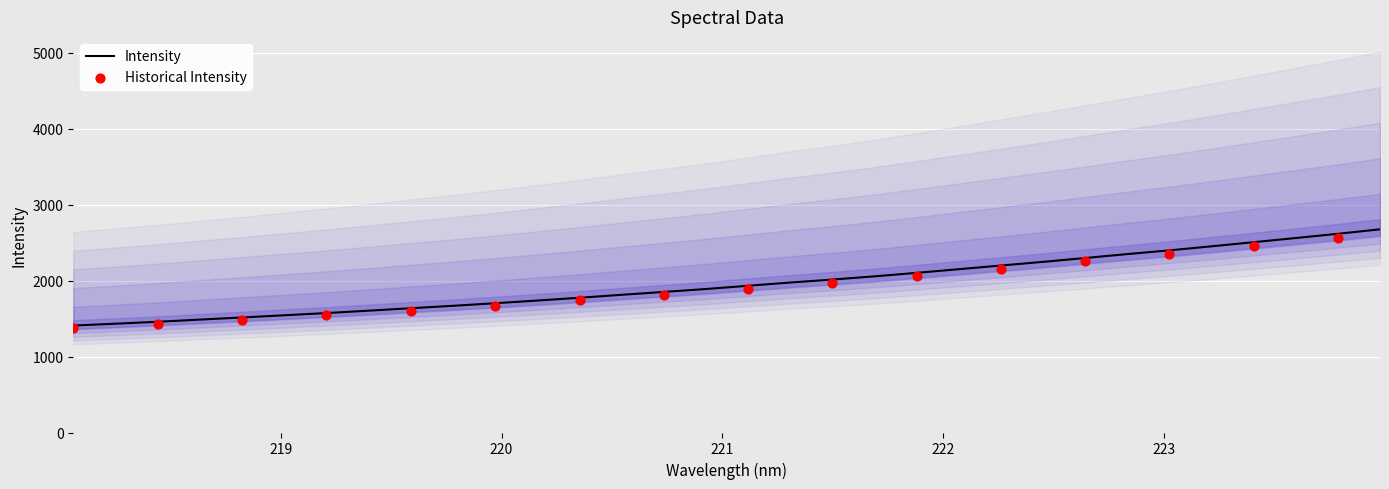

What is the maximum value for Intensity?

2676.2